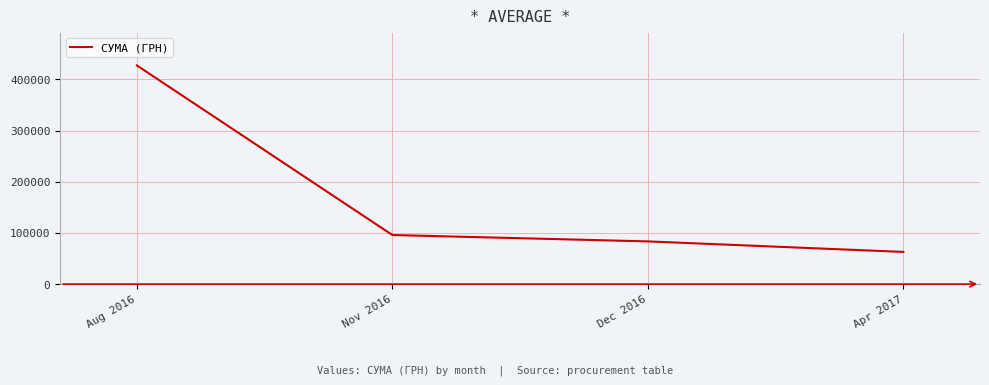

Which category has the highest value across all series?

Aug 2016